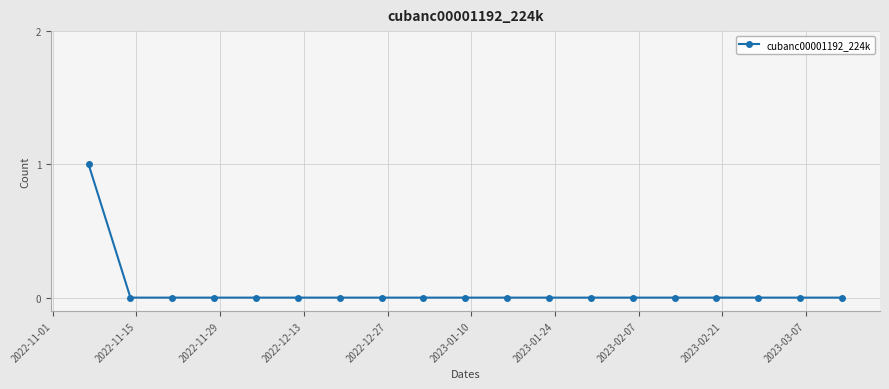

Reading right to left, list all the values displayed in this chart.

0	0	0	0	0	0	0	0	0	0	0	0	0	0	0	0	0	0	1